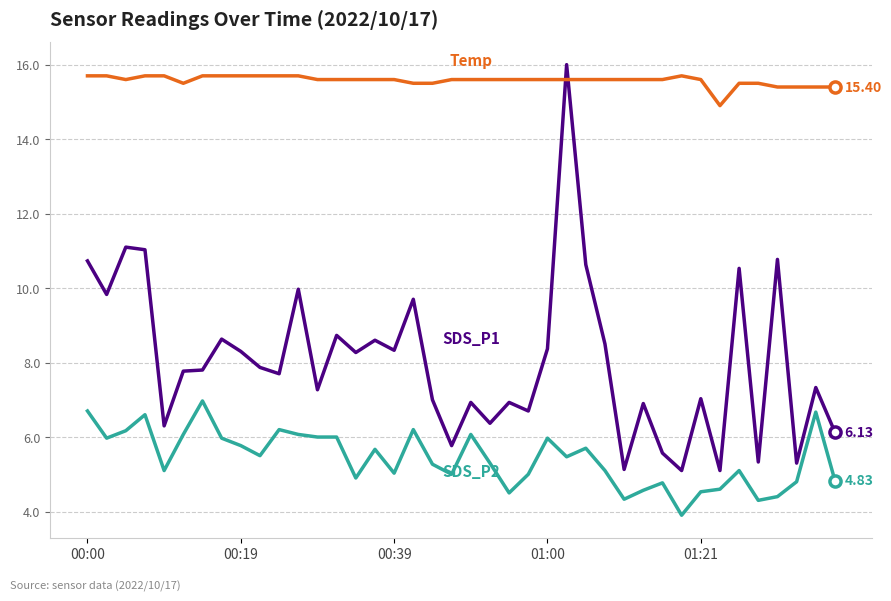

Does the chart have visible grid lines?

Yes